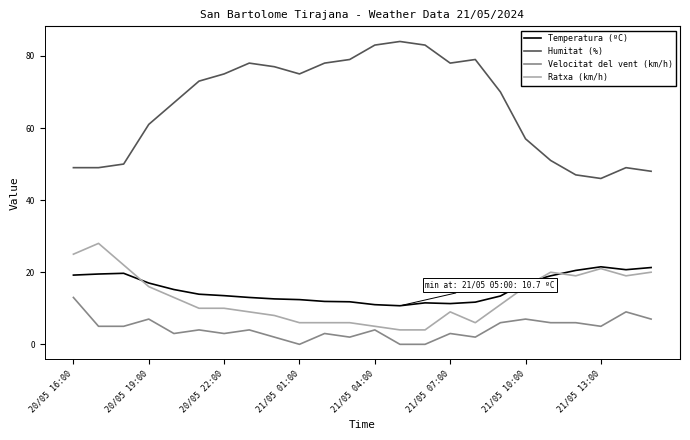

What is the maximum value shown in the chart?

84.0